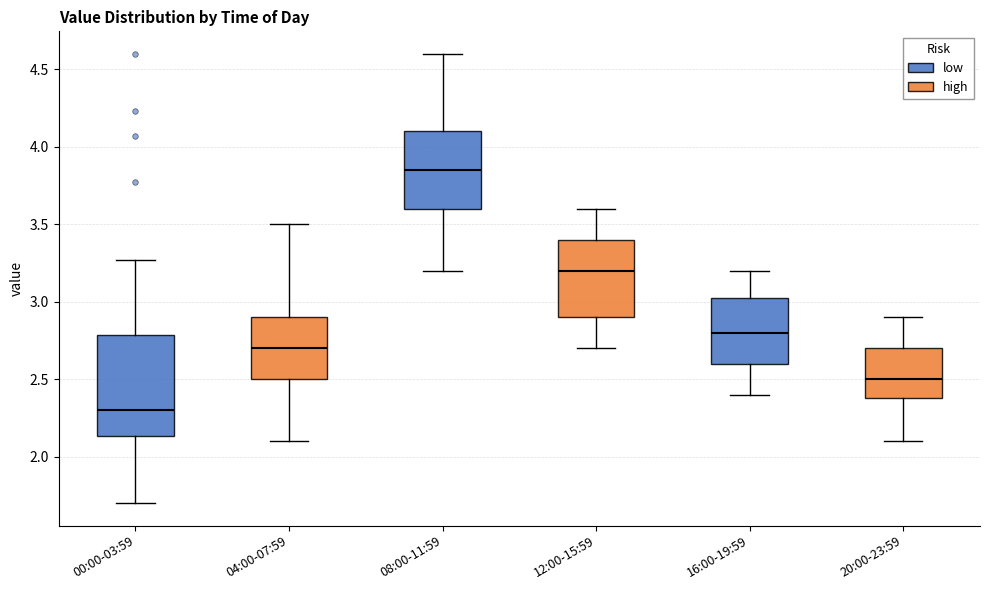

Reading left to right, transcribe this box plot: for each box, give where its median line is, the range the box spans, and where its two whiskers end, as read against the y-axis. The values are not printed on the chart, so give them approximately, as read against the axis.

00:00-03:59: median 2.30, box 2.15 to 2.80, whiskers 1.70 to 3.25
04:00-07:59: median 2.70, box 2.50 to 2.90, whiskers 2.10 to 3.50
08:00-11:59: median 3.85, box 3.60 to 4.10, whiskers 3.20 to 4.60
12:00-15:59: median 3.20, box 2.90 to 3.40, whiskers 2.70 to 3.60
16:00-19:59: median 2.80, box 2.60 to 3.05, whiskers 2.40 to 3.20
20:00-23:59: median 2.50, box 2.40 to 2.70, whiskers 2.10 to 2.90